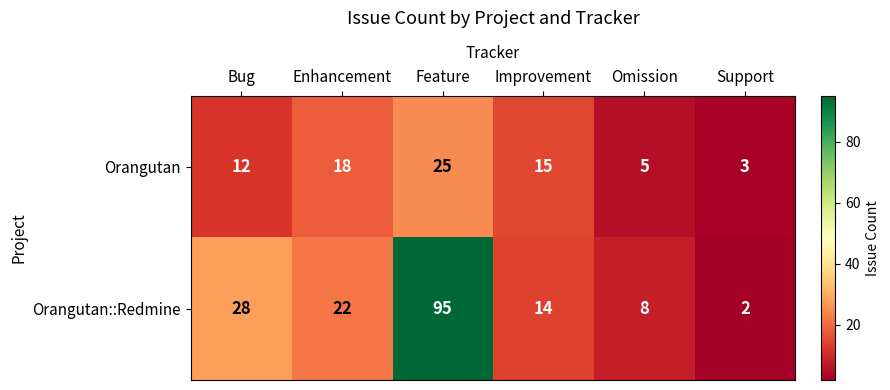

At which label does Orangutan reach its peak?

Feature